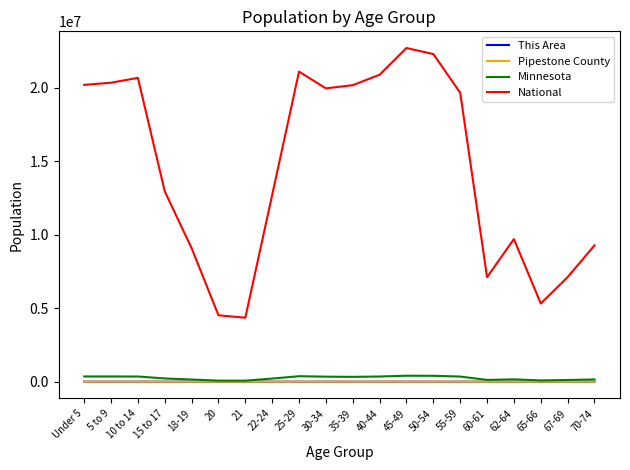

True or false: Pipestone County and This Area intersect in this chart.

False